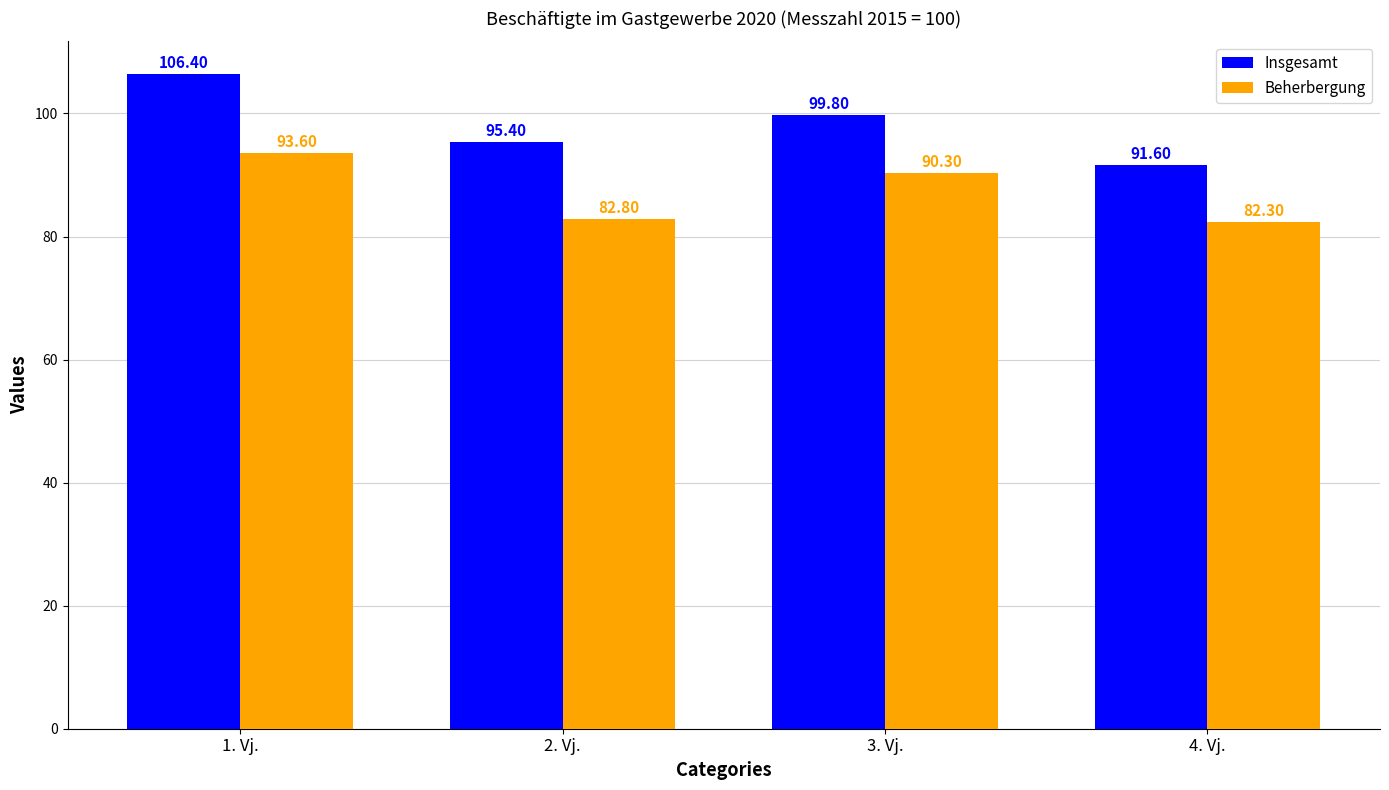

How many bars are there in each group?

2